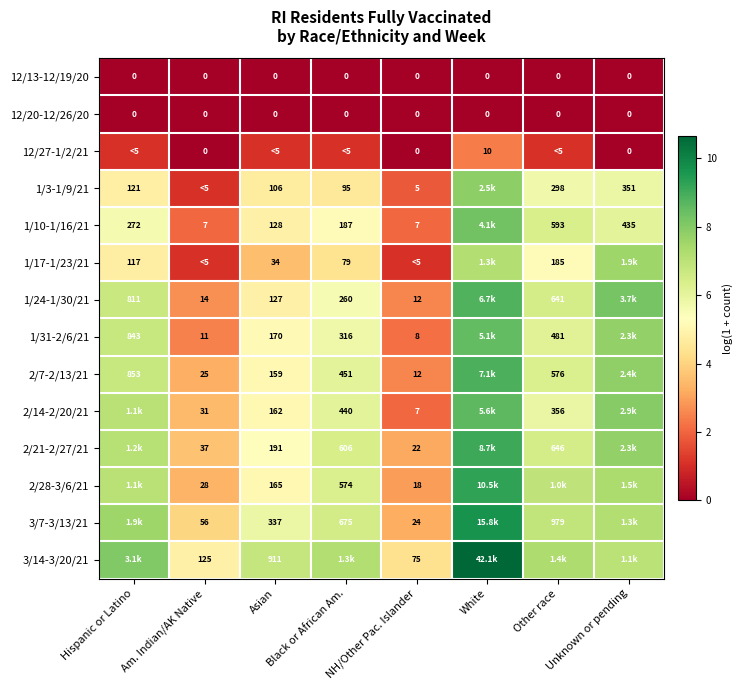

Is the value of 1/24-1/30/21 at NH/Other Pac. Islander greater than the value of 1/10-1/16/21 at NH/Other Pac. Islander?

Yes